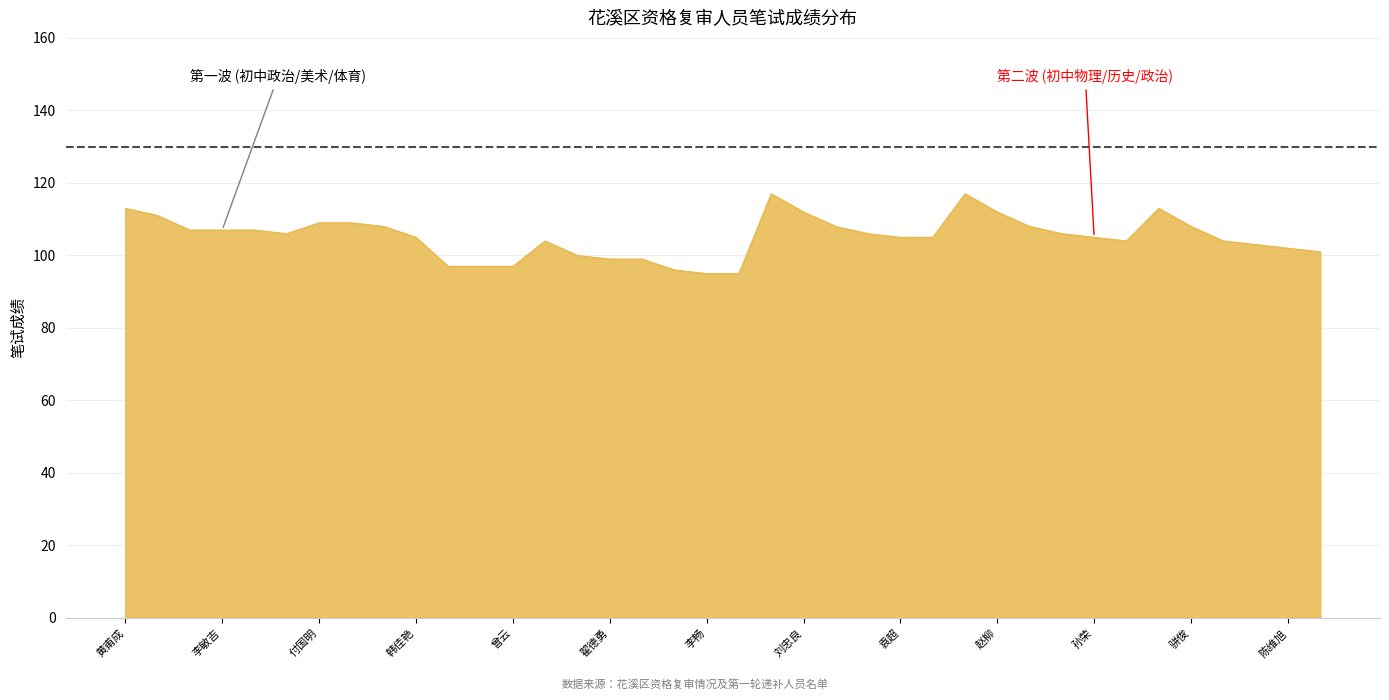

What is the smallest value displayed?

95